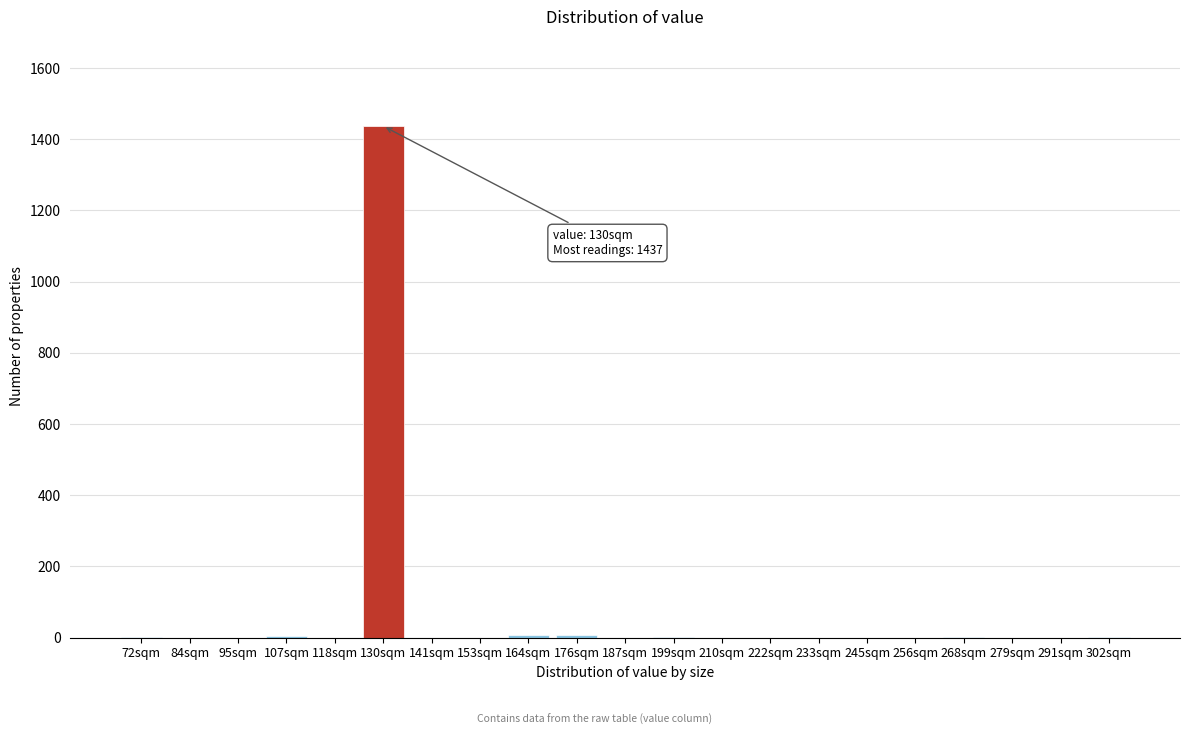

What is the sum of all values?

1461